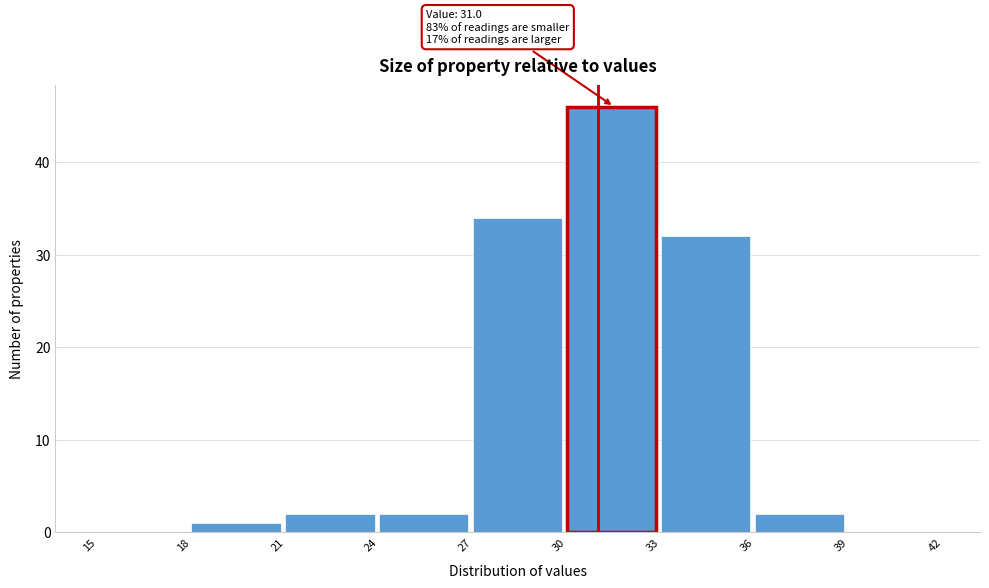

Which range on the x-axis has the tallest bar?

30 to 33